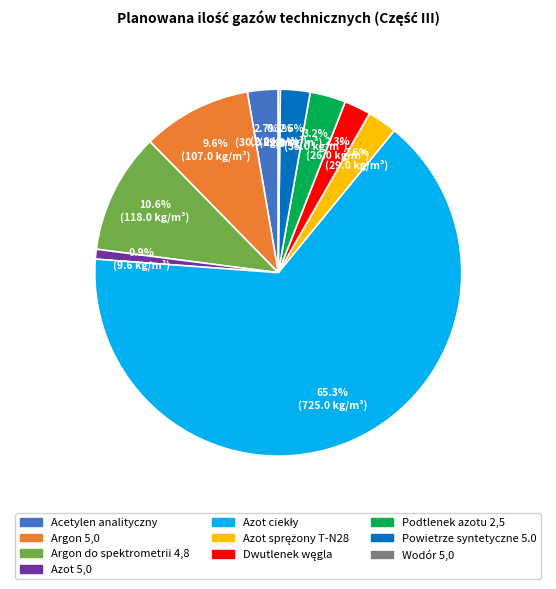

Is there any slice that represents more than half of the pie?

Yes